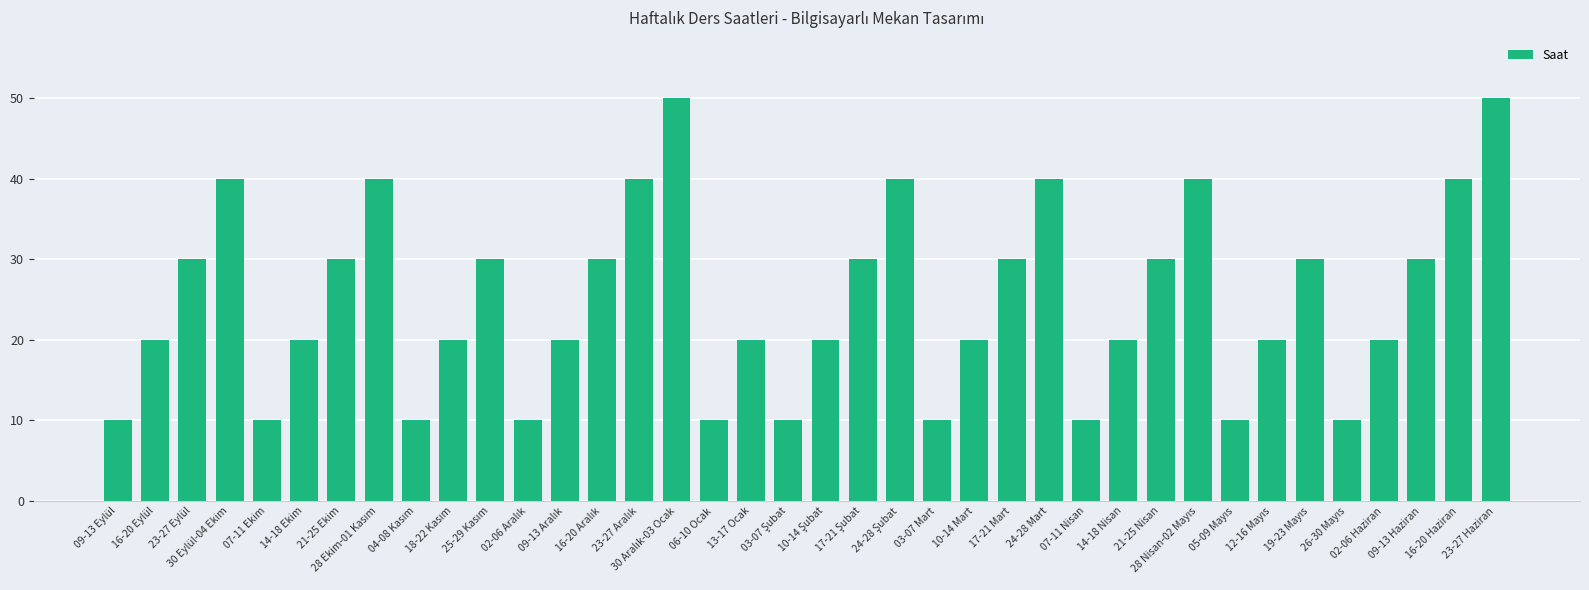

What is the maximum value shown in the chart?

50